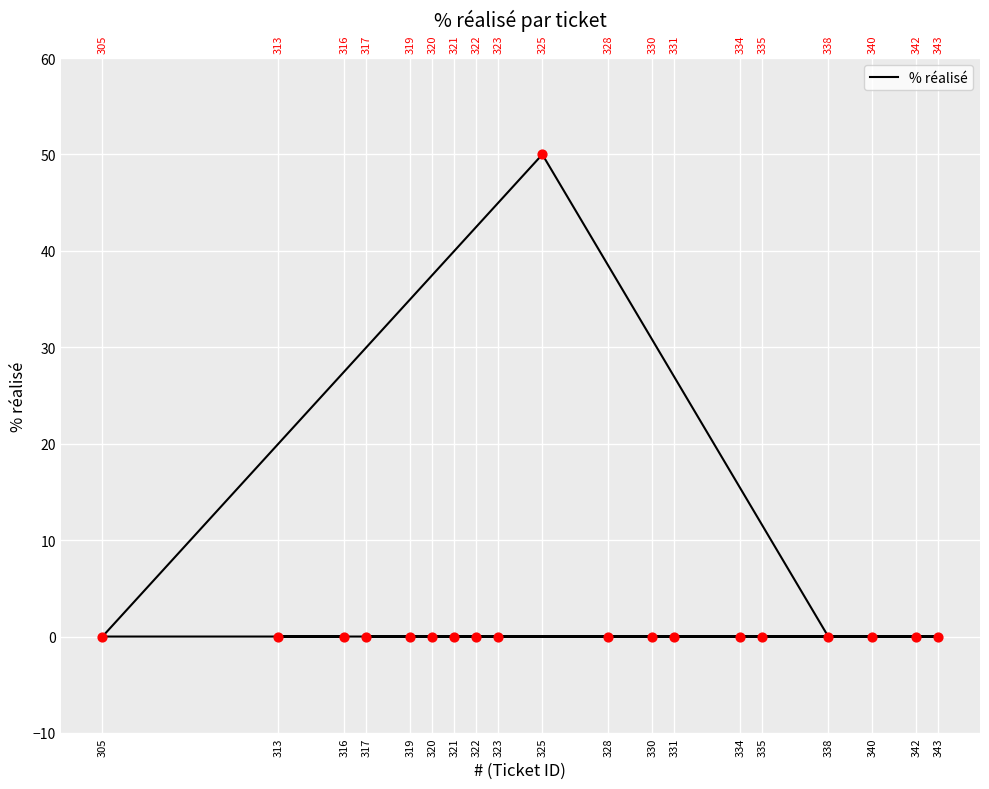

Between 323 and 340, which is larger?

323